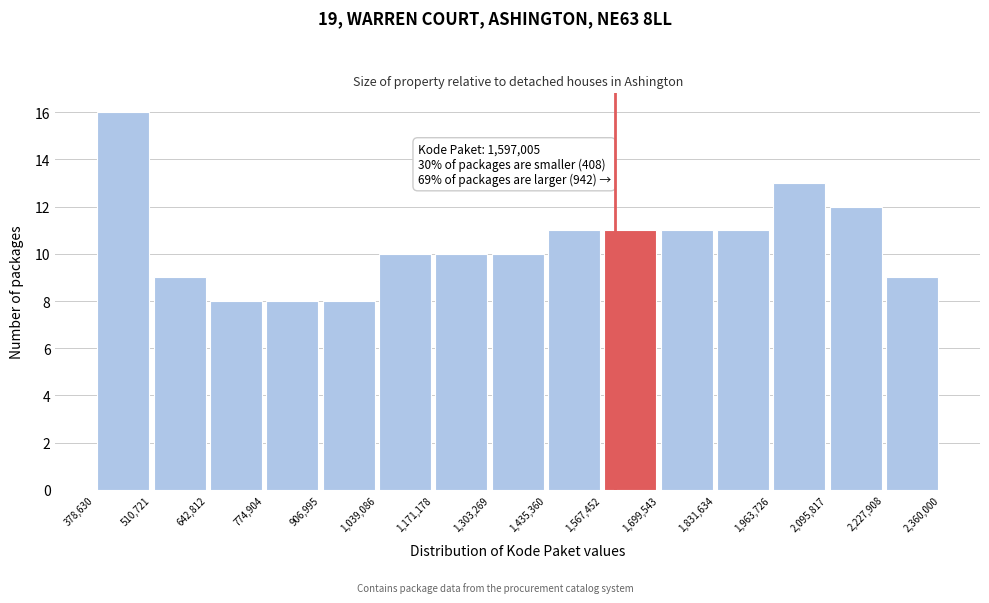

Over which range of the x-axis is the bar tallest?

378,630 to 510,721